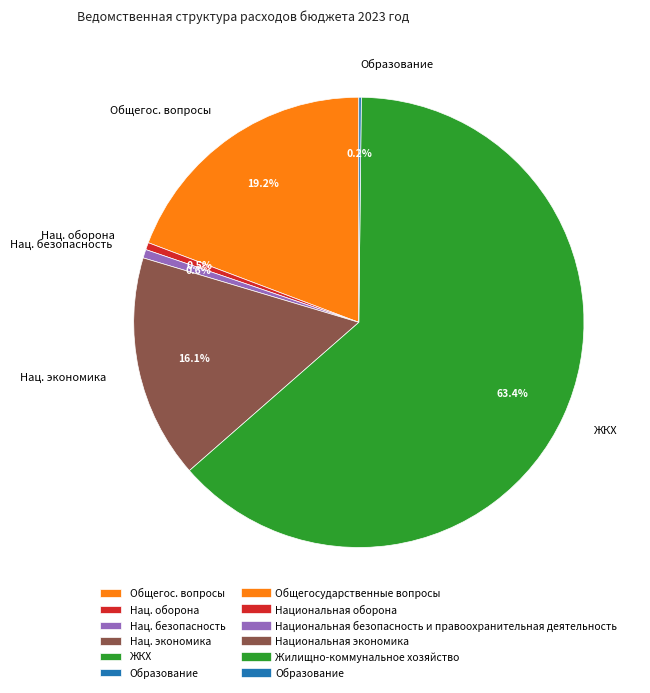

Which has a higher value, ЖКХ or Общегос. вопросы?

ЖКХ